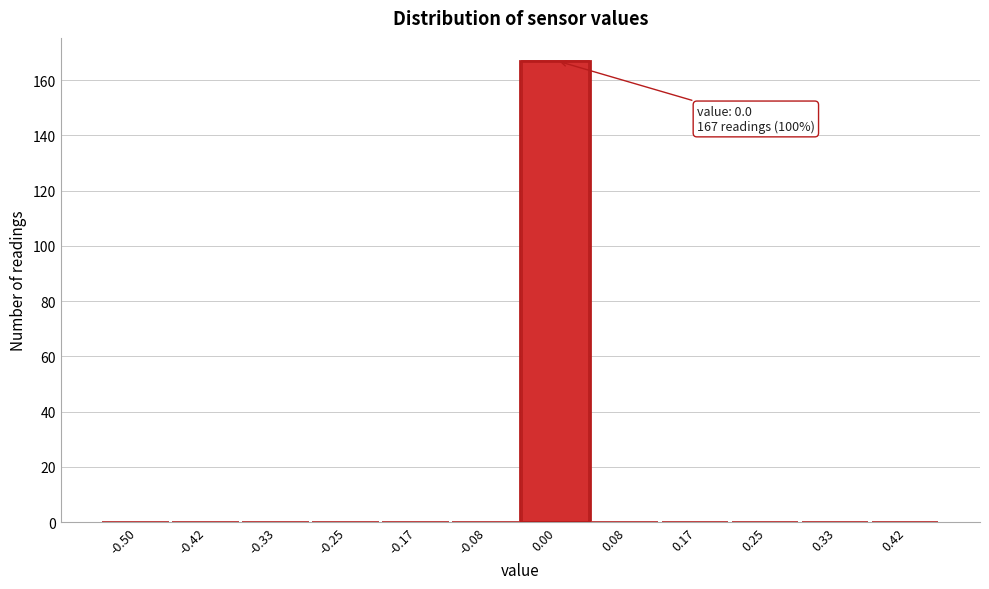

Reading right to left, extract all data points from this chart.

0.42=0	0.33=0	0.25=0	0.17=0	0.08=0	0.00=167	-0.08=0	-0.17=0	-0.25=0	-0.33=0	-0.42=0	-0.50=0